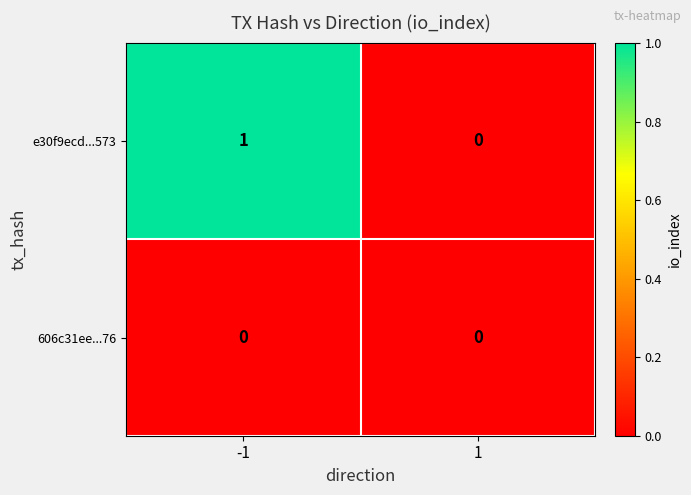

How many categories are shown in the chart?

2